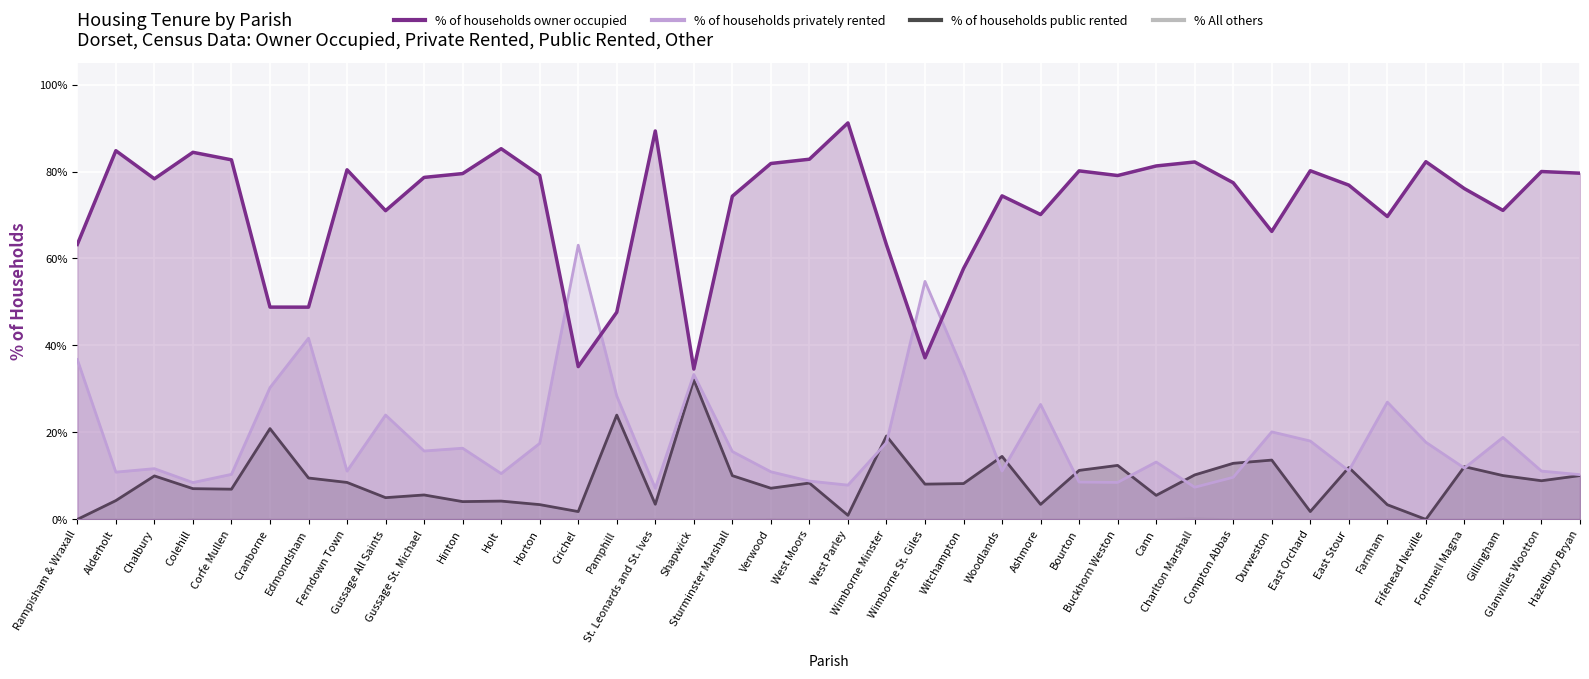

What position from the right is Pamphill?

26